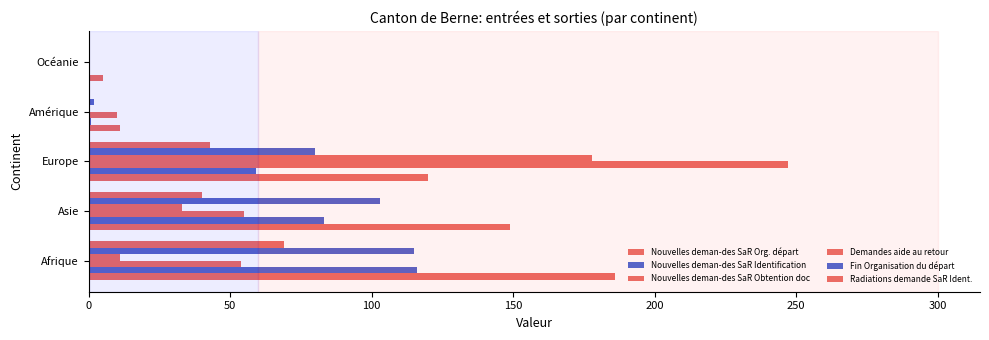

At how many categories does at least one series exceed 156?

2